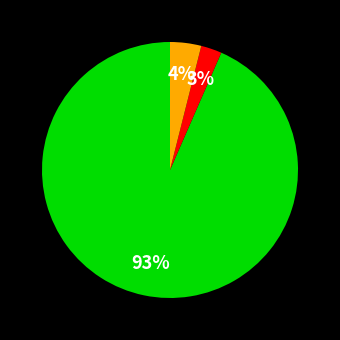

Does any single category account for the majority?

Yes